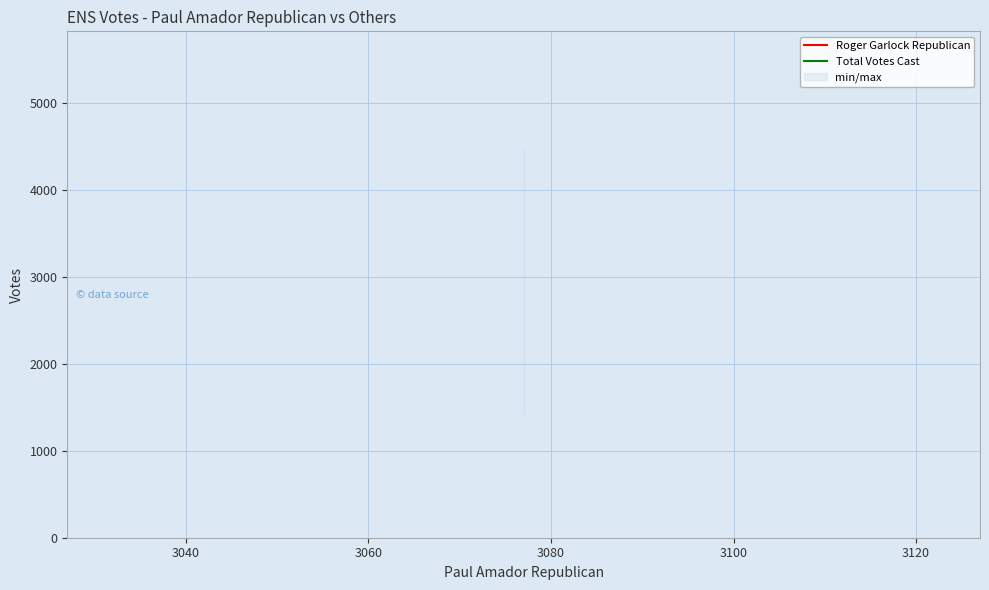

The Roger Garlock Republican series shows 602 at 3040. True or false?

False